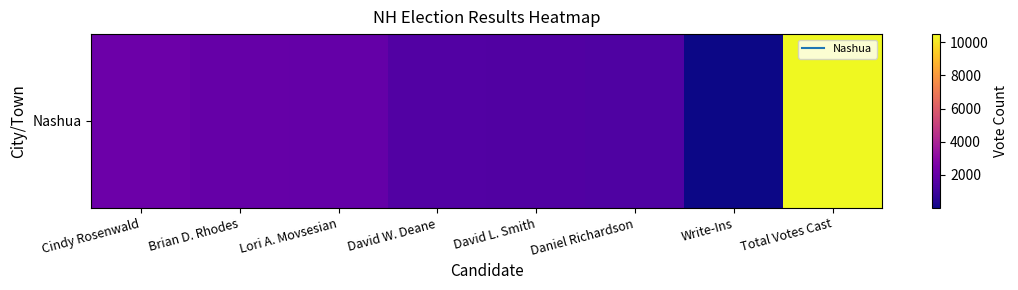

Reading right to left, extract all data points from this chart.

Total Votes Cast=10497	Write-Ins=4	Daniel Richardson=1414	David L. Smith=1470	David W. Deane=1510	Lori A. Movsesian=1946	Brian D. Rhodes=1994	Cindy Rosenwald=2159